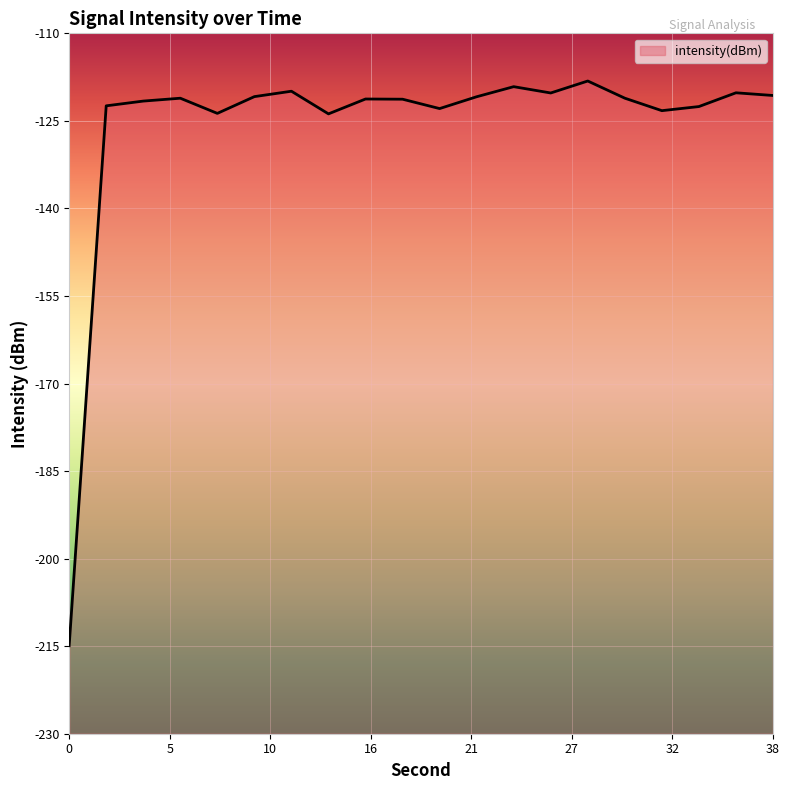

The chart shows a value of -120.6 at 38. True or false?

True